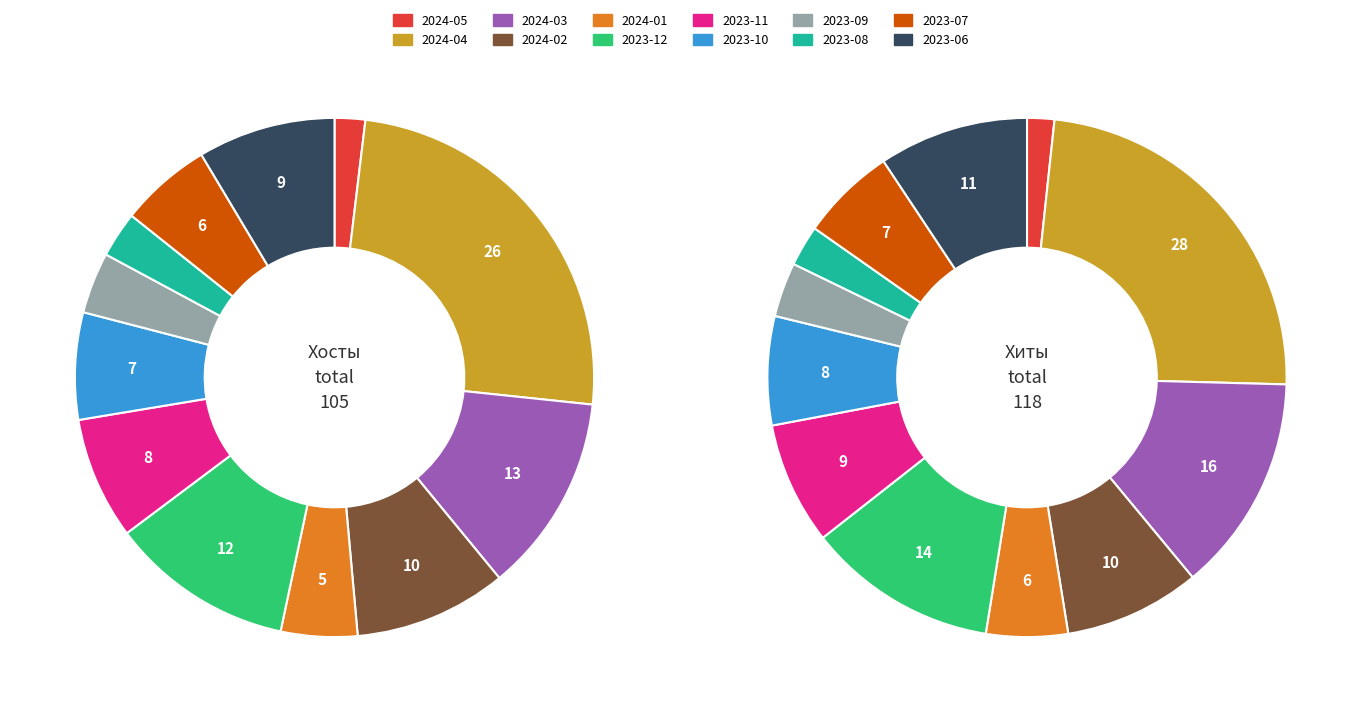

Which category has the smallest portion of the pie?

2024-05